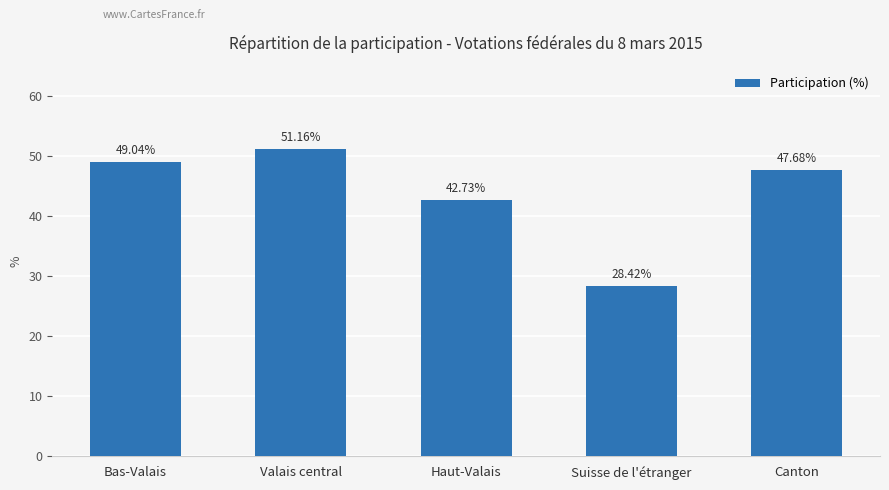

What is the change in value from Valais central to Suisse de l'étranger?

-22.7